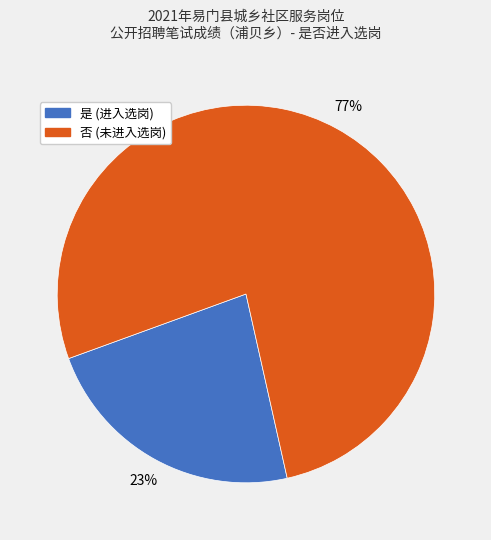

Between 是 and 否, which is larger?

否